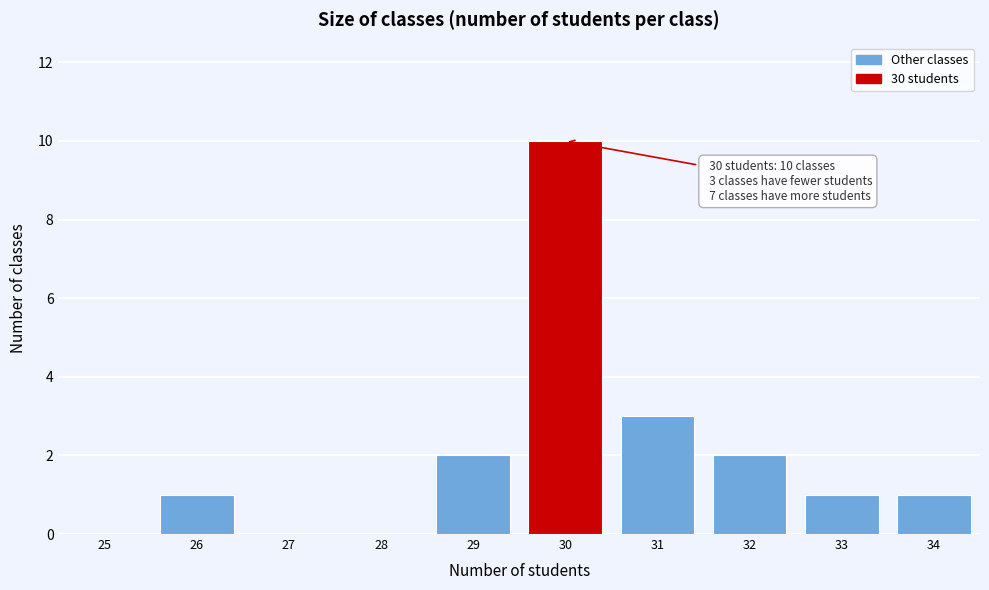

Reading left to right, list all the values displayed in this chart.

25=0	26=1	27=0	28=0	29=2	30=10	31=3	32=2	33=1	34=1